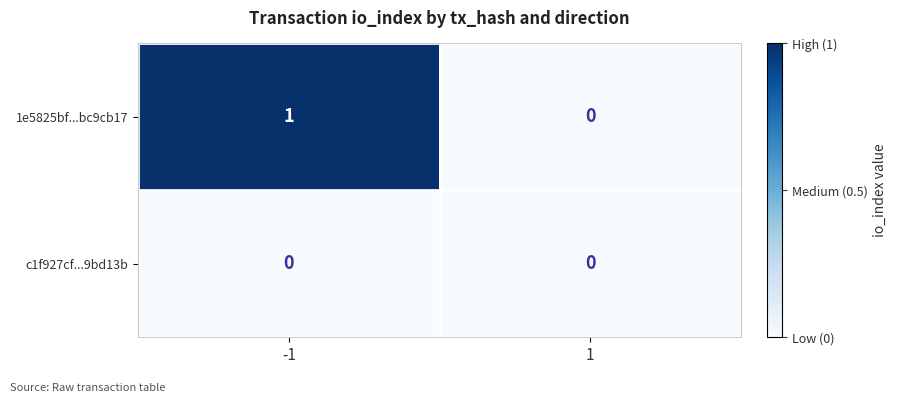

Count the number of categories in the chart.

2